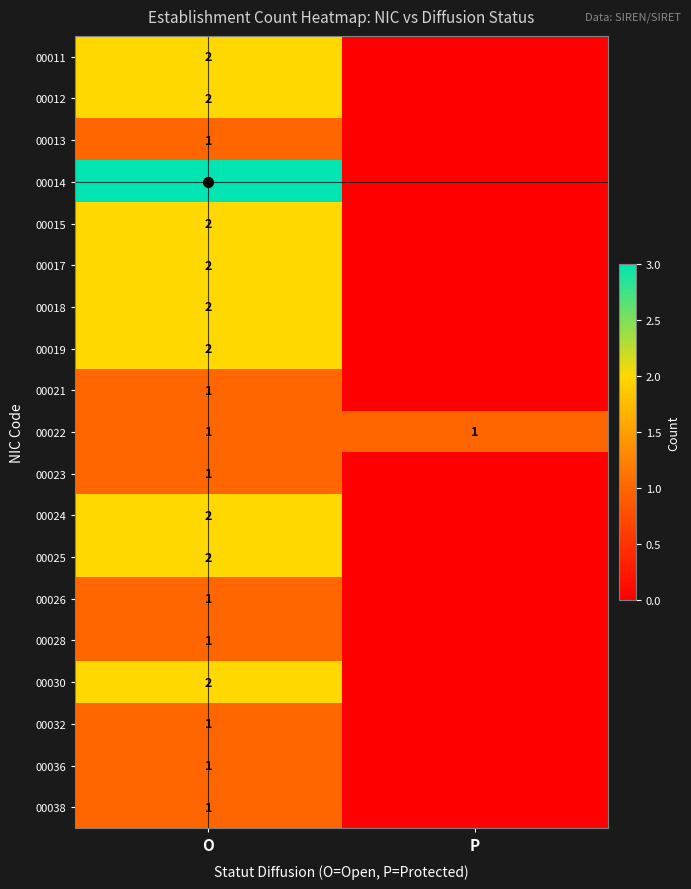

What is the spread (max minus min) of values at O?

2